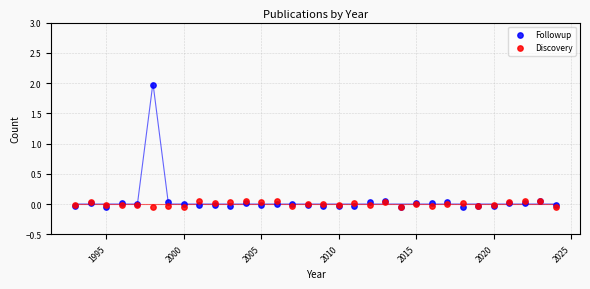

What are all the series names shown in the legend?

Followup, Discovery